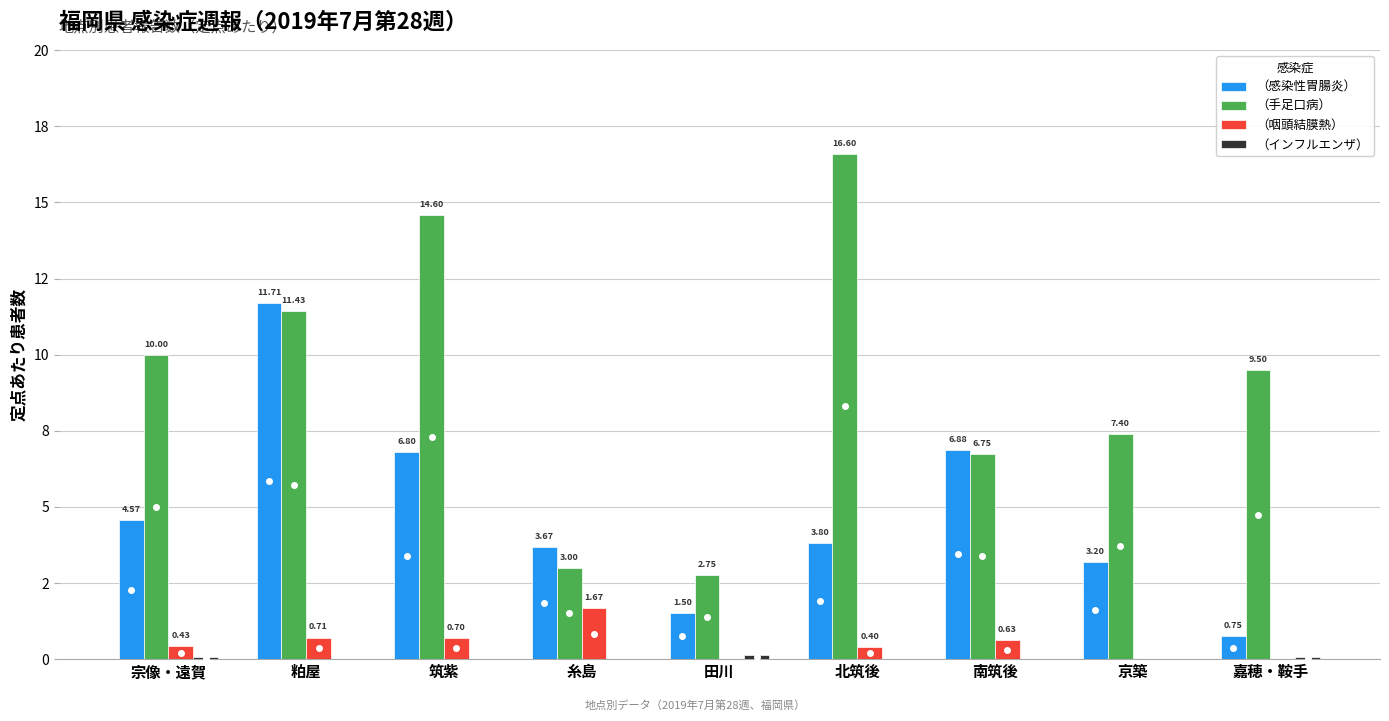

At how many categories does at least one series exceed 4?

7